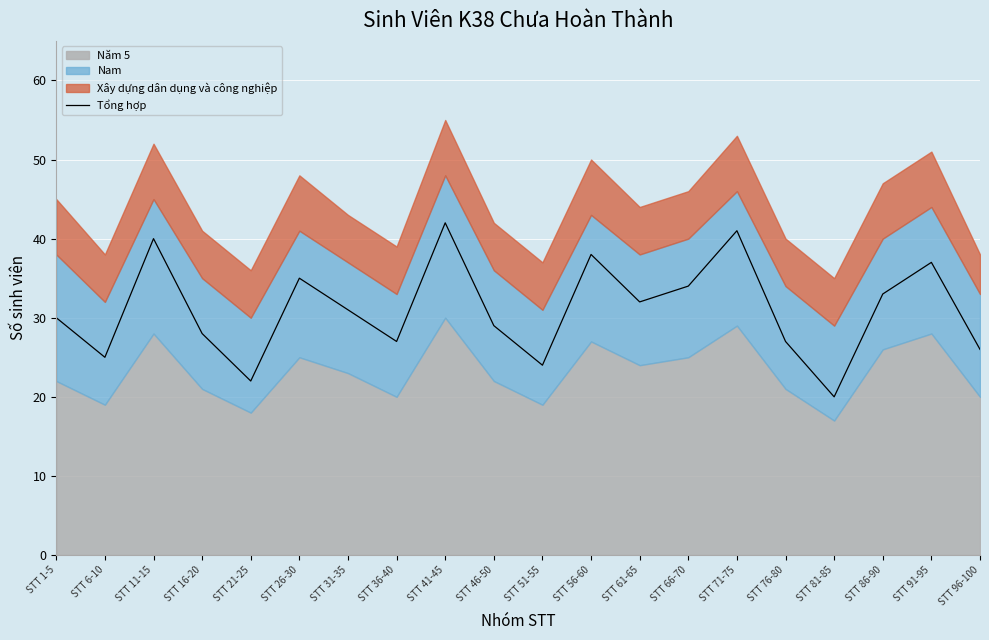

What is the highest value of the Tổng hợp series?

42